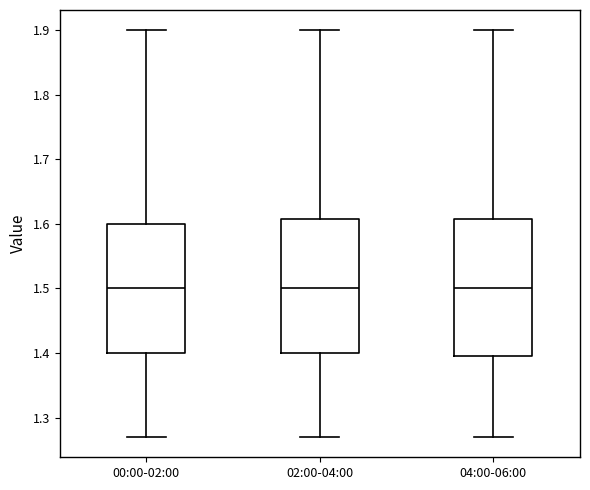

Reading left to right, transcribe this box plot: for each box, give where its median line is, the range the box spans, and where its two whiskers end, as read against the y-axis. The values are not printed on the chart, so give them approximately, as read against the axis.

00:00-02:00: median 1.50, box 1.40 to 1.60, whiskers 1.27 to 1.90
02:00-04:00: median 1.50, box 1.40 to 1.61, whiskers 1.27 to 1.90
04:00-06:00: median 1.50, box 1.40 to 1.61, whiskers 1.27 to 1.90